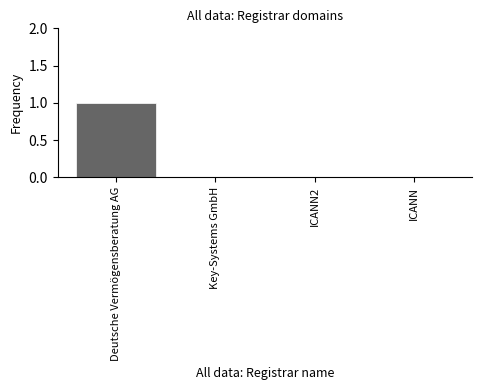

Which has a higher value, Deutsche Vermögensberatung AG or ICANN?

Deutsche Vermögensberatung AG